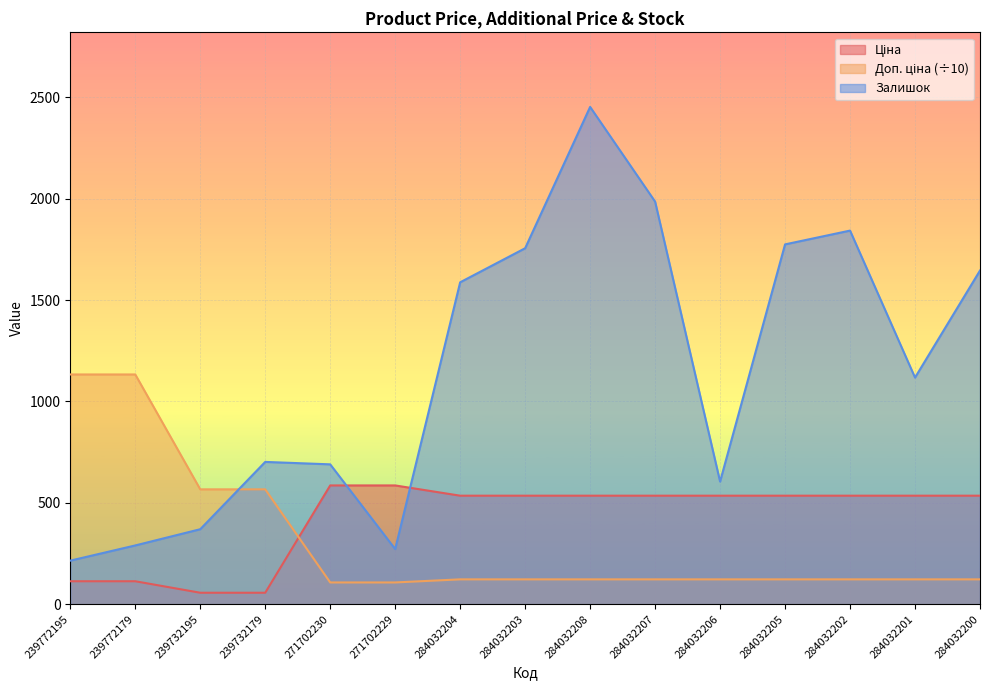

True or false: Доп. ціна and Залишок intersect in this chart.

True